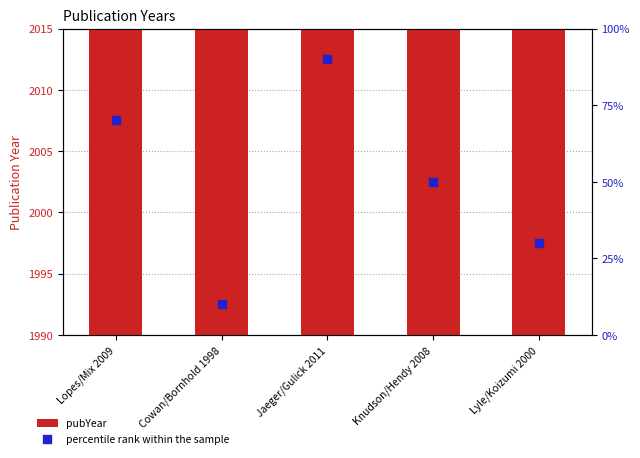

Which series reaches the minimum Y coordinate?

percentile rank within the sample